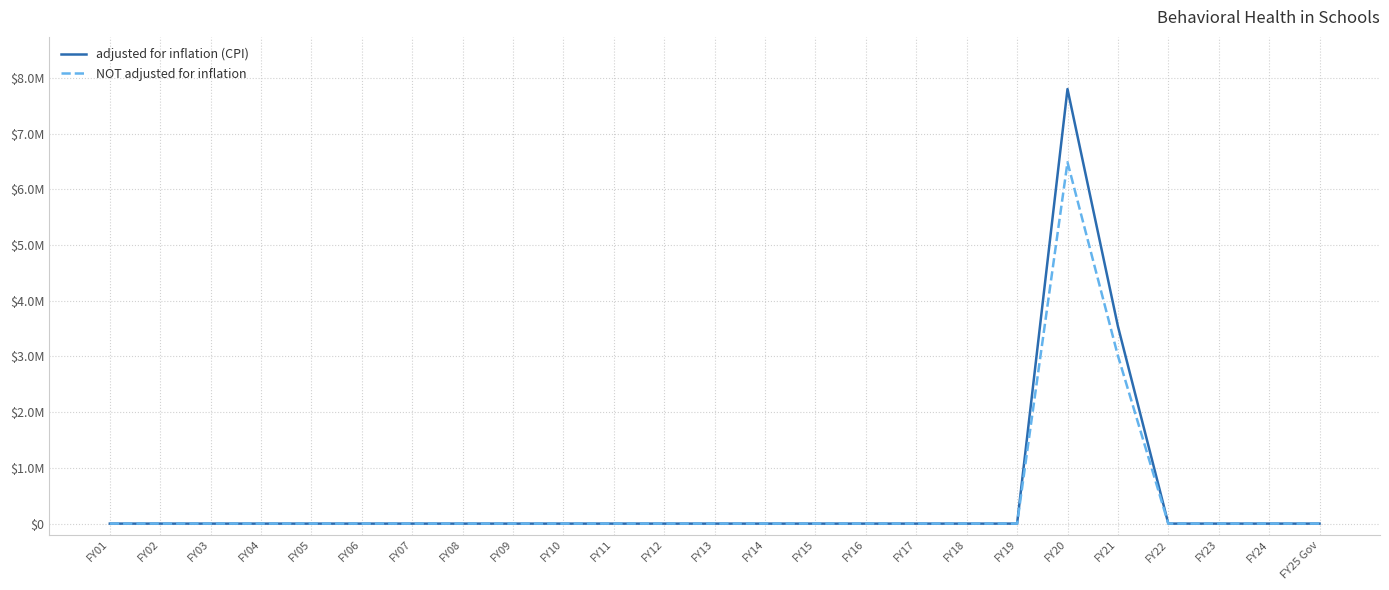

Does the chart have visible grid lines?

Yes